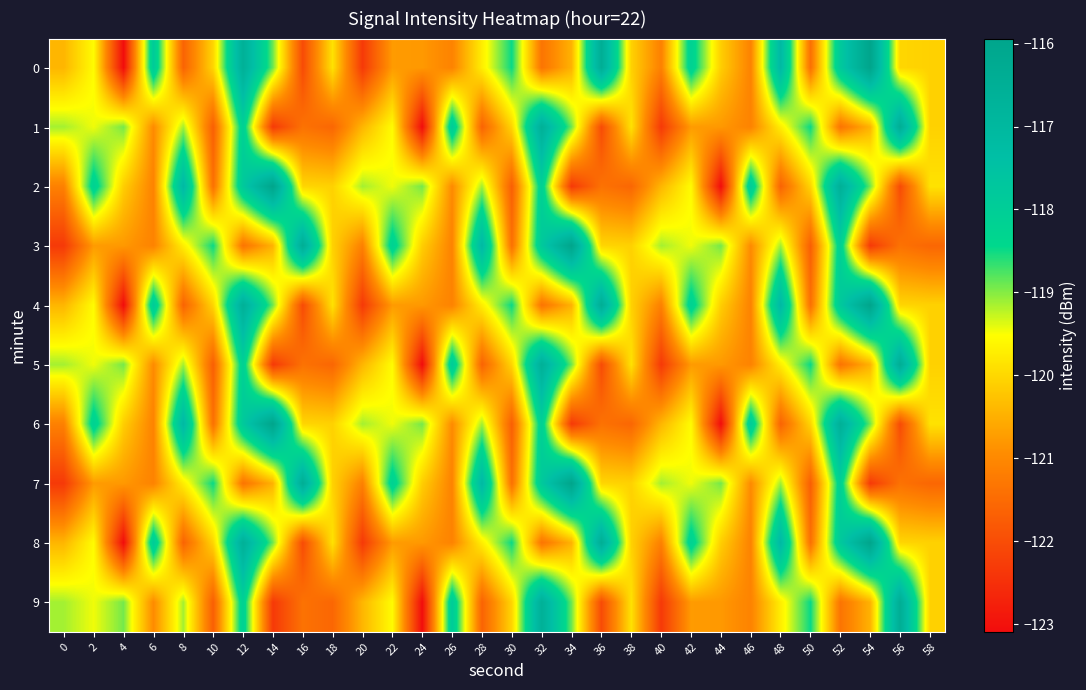

Rank the series at 58 from lowest to highest value.

3, 7, 0, 4, 8, 1, 5, 9, 2, 6